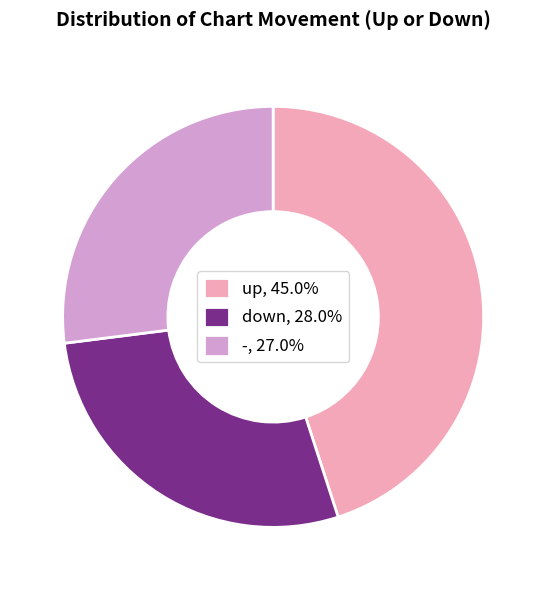

How many slices are in this pie chart?

3